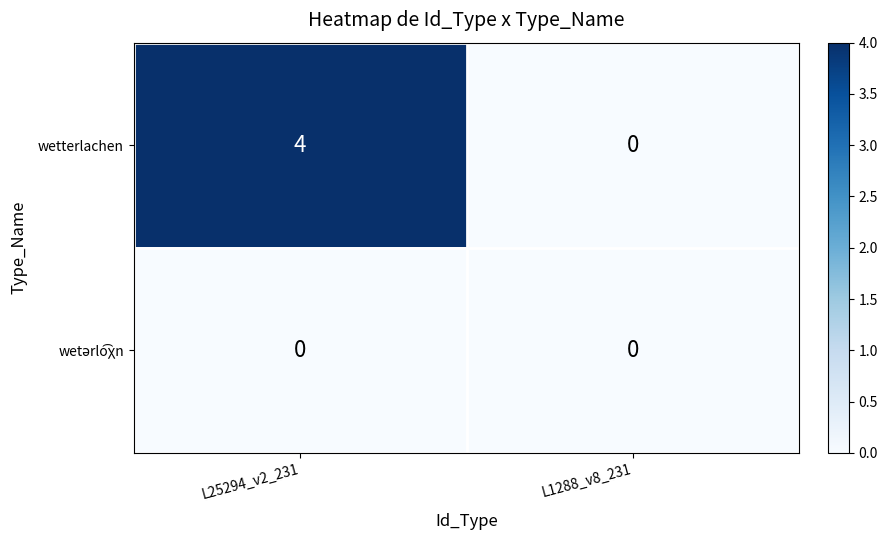

How many data points does each series have?

2